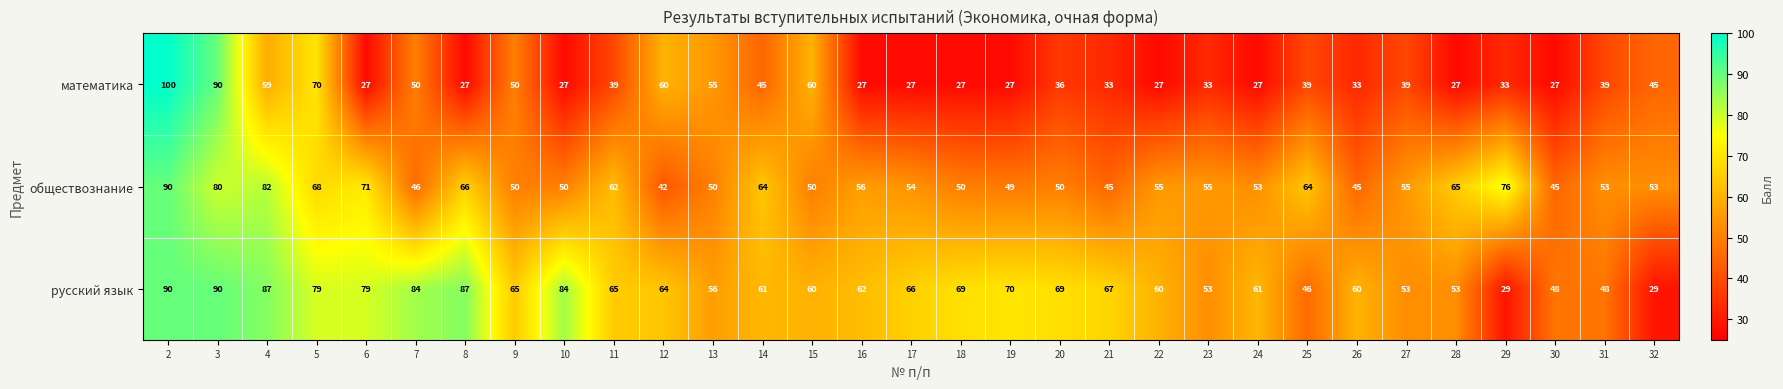

What is the approximate value of обществознание at 25, to the nearest 5?

65